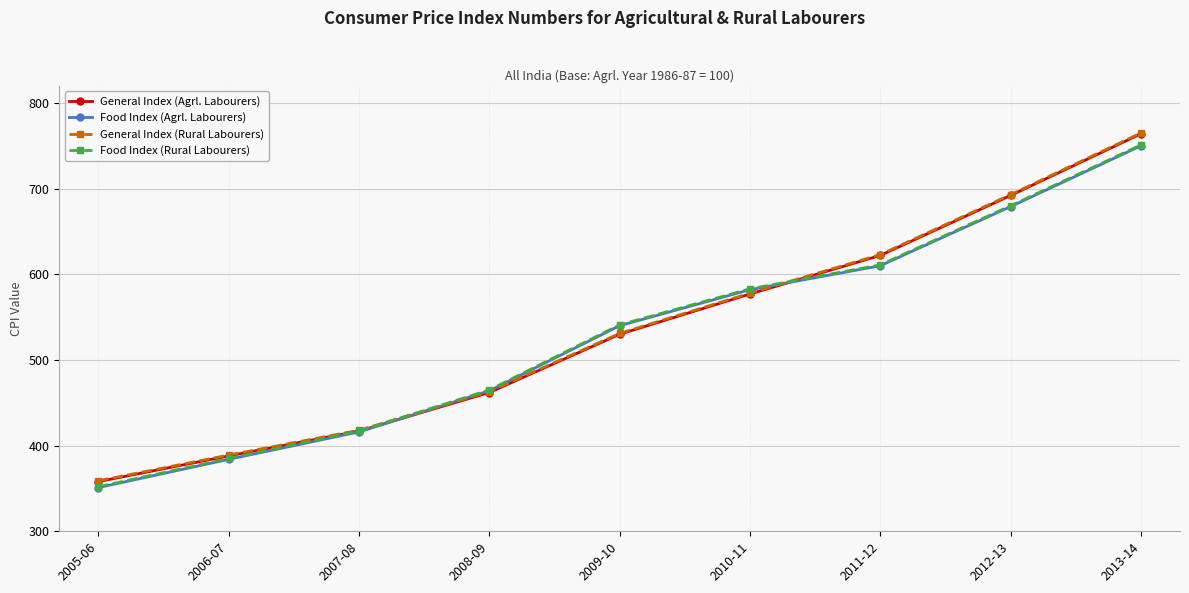

What is the value of the General Index (Agrl. Labourers) point at the 5th from the left?

530